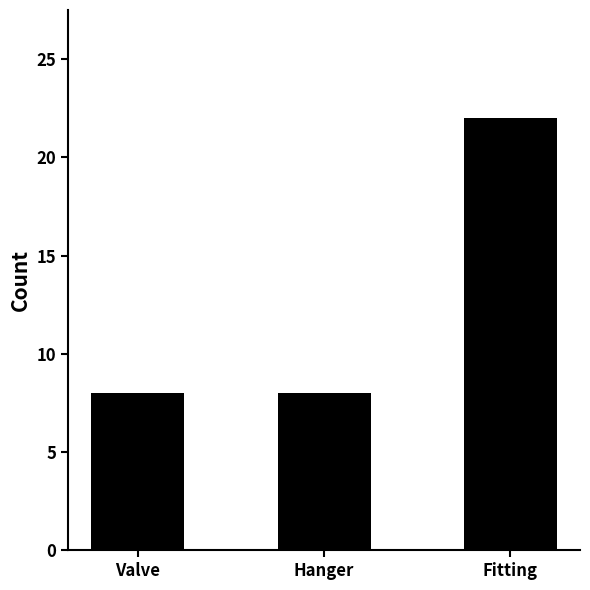

The value at Fitting is 34. True or false?

False